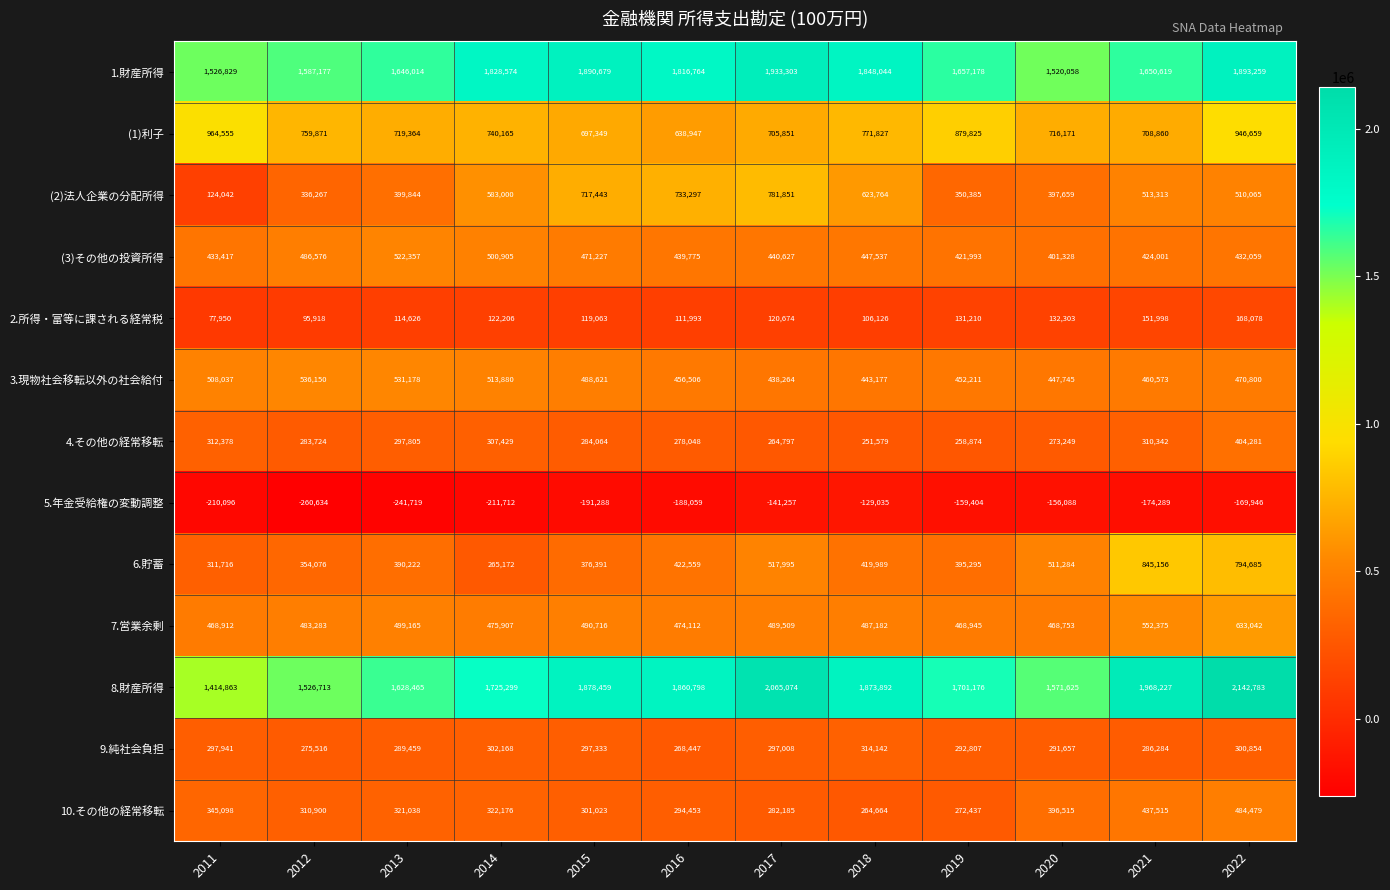

The 5.年金受給権の変動調整 series shows -241719 at 2013. True or false?

True